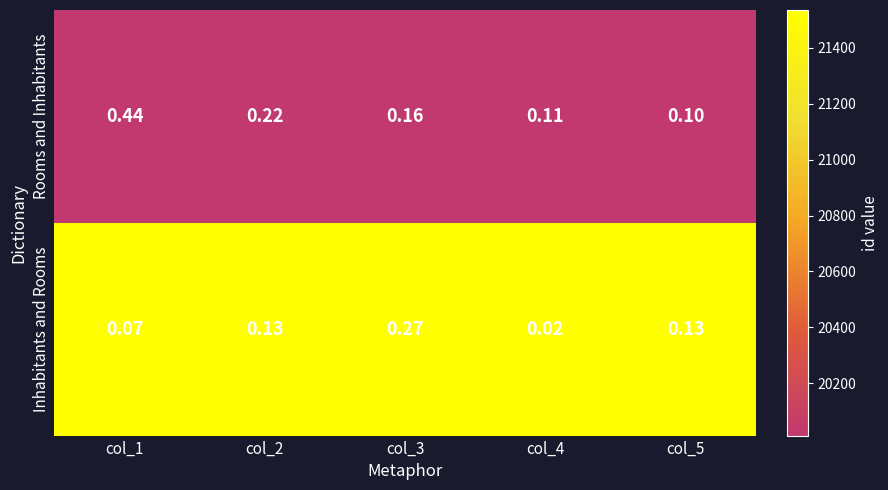

Is the value of Rooms and Inhabitants at col_3 greater than the value of Inhabitants and Rooms at col_2?

Yes